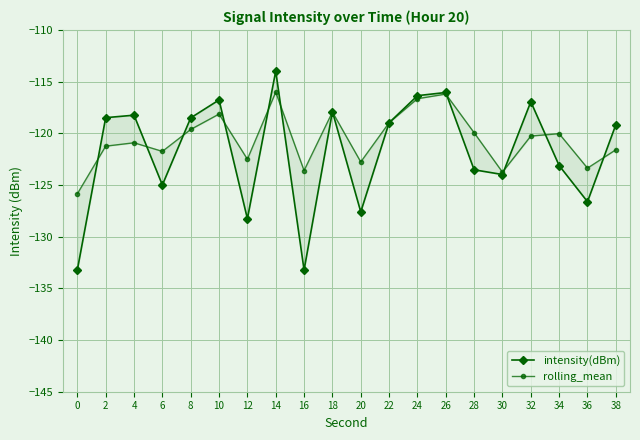

In rolling_mean, how many points are higher than both neighbors (excluding endpoints)?

6